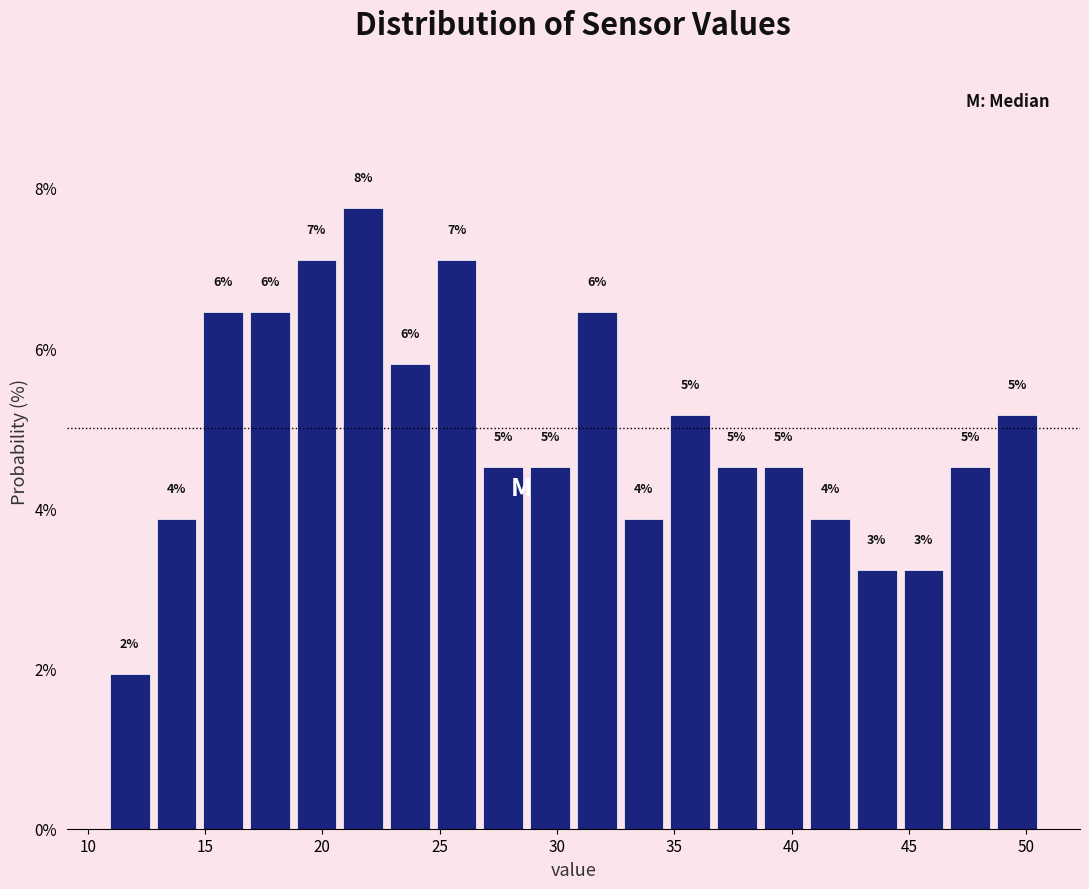

Around what value on the x-axis is the tallest bar? Give the approximate position of its centre, as read against the axis.

21.5